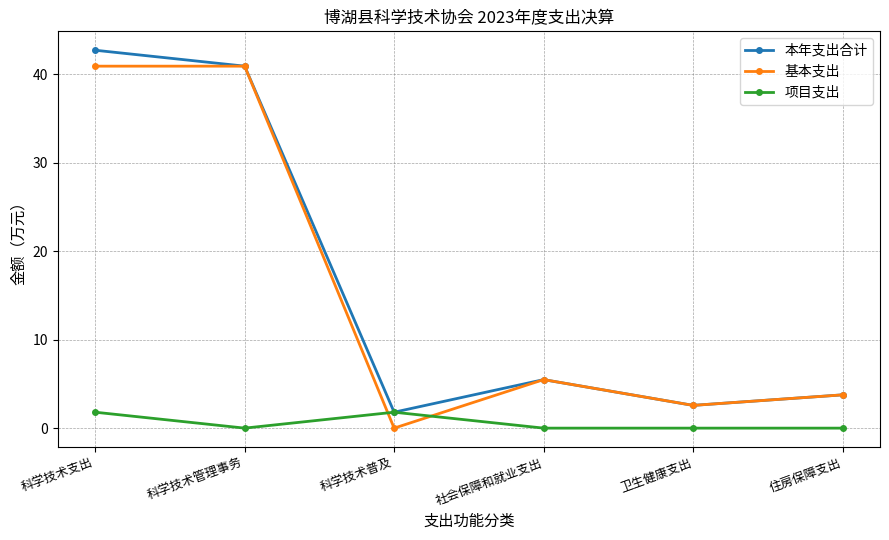

What is the average value of the 基本支出 series?

15.6